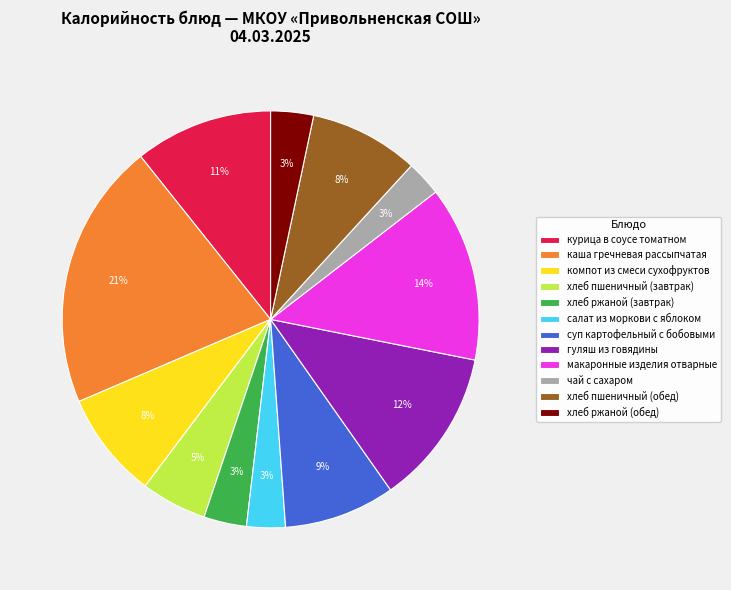

To the nearest percent, what is the average slice percentage?

8%